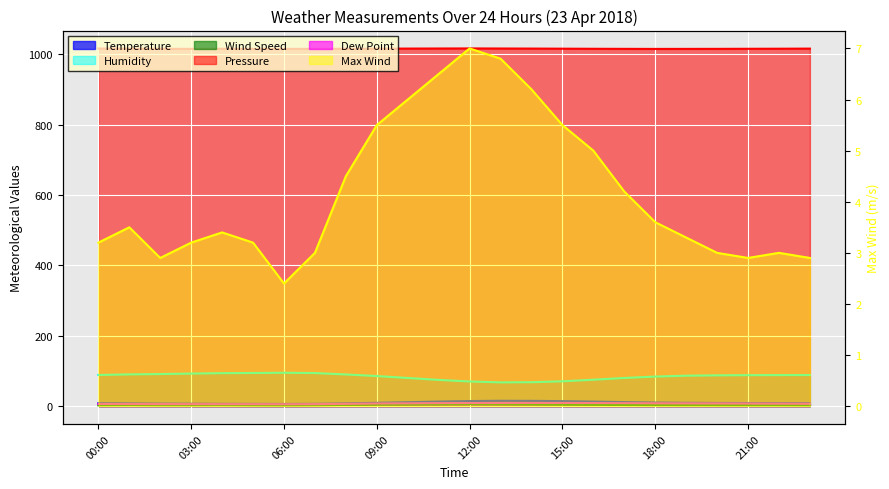

The Temperature series shows 6.5 at 04:00. True or false?

True